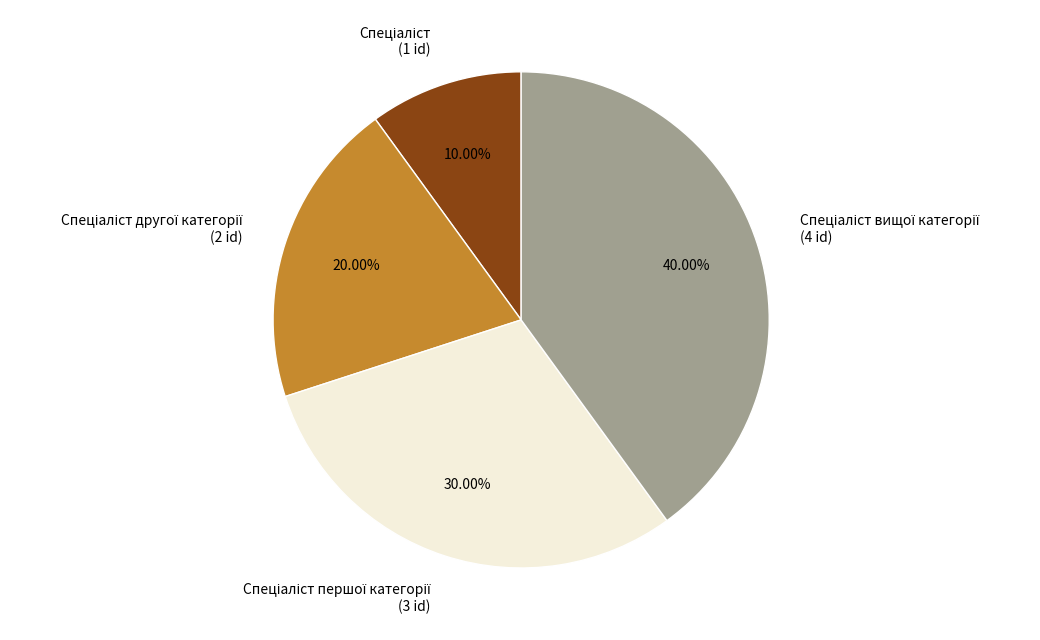

Does any single category account for the majority?

No